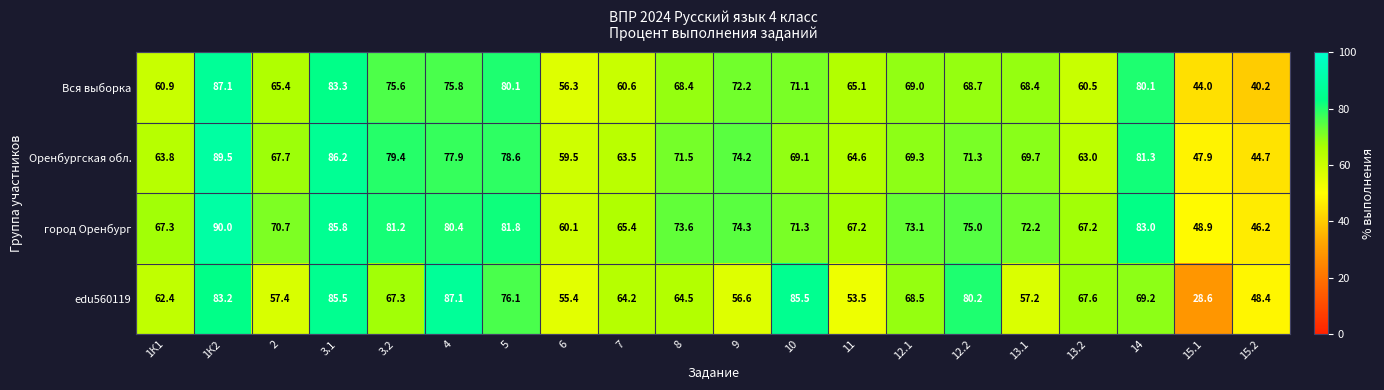

The value of Оренбургская обл. at 12.2 is 110.0. True or false?

False